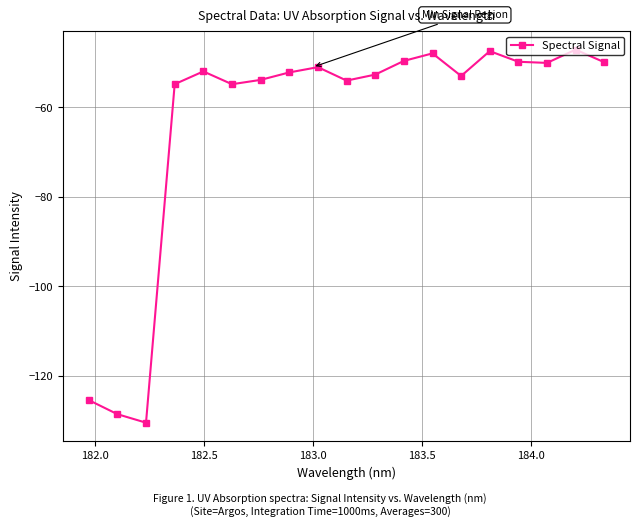

What is the value of the 10th point from the left?

-54.0